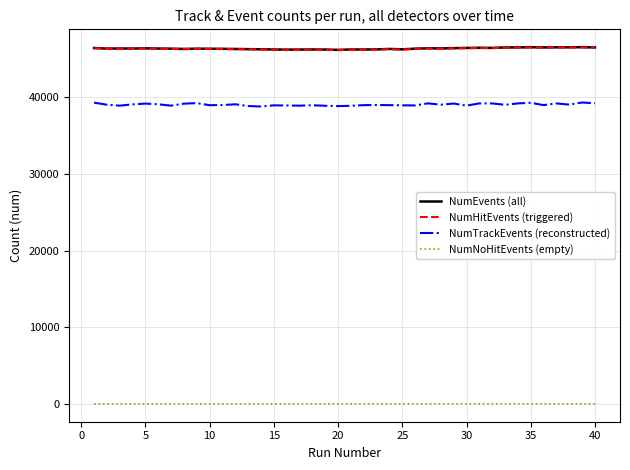

What is the greatest value displayed?

46525